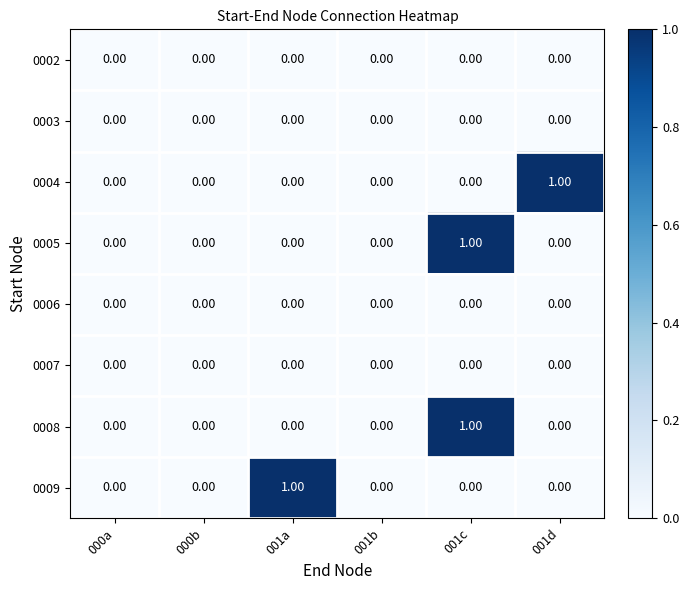

Which series changed the most between 001a and 001b?

0009